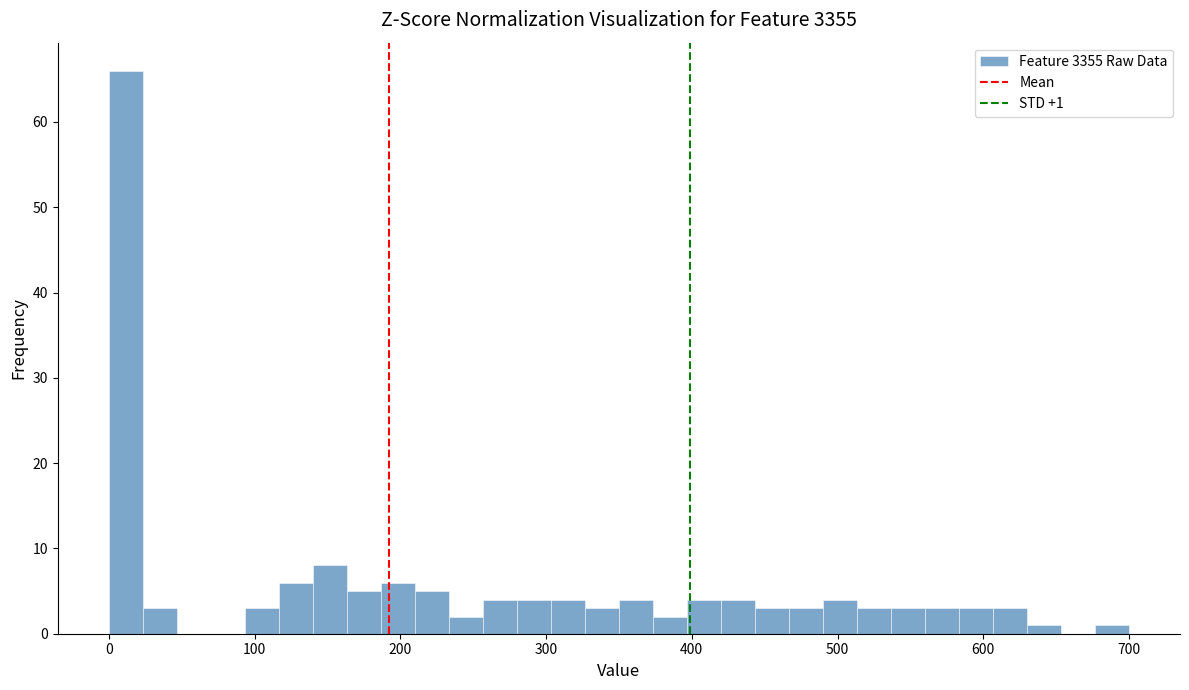

Read against the x-axis, roughly where is the centre of the tallest bar?

10